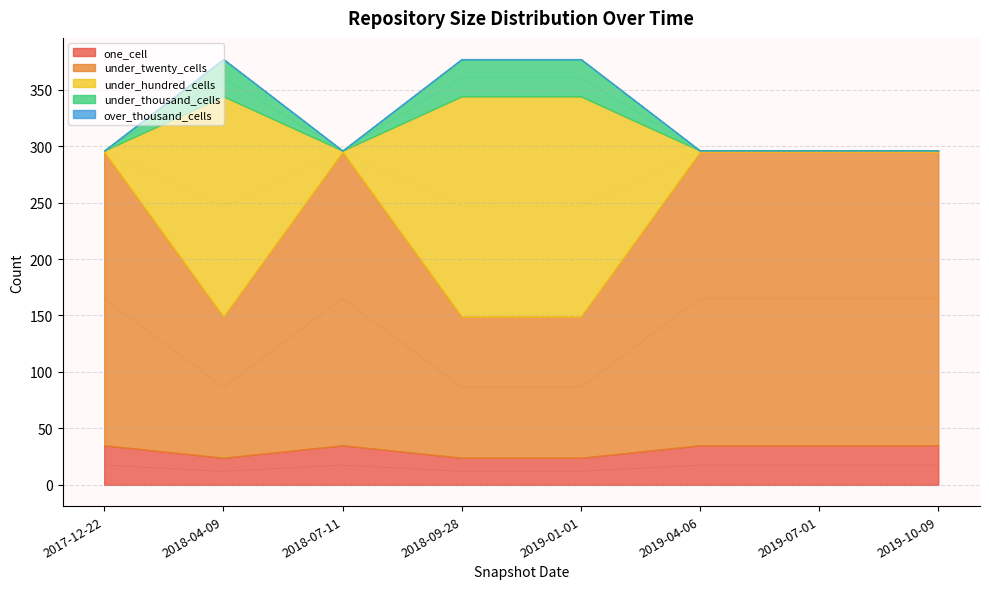

What is the highest value of the under_thousand_cells series?

377